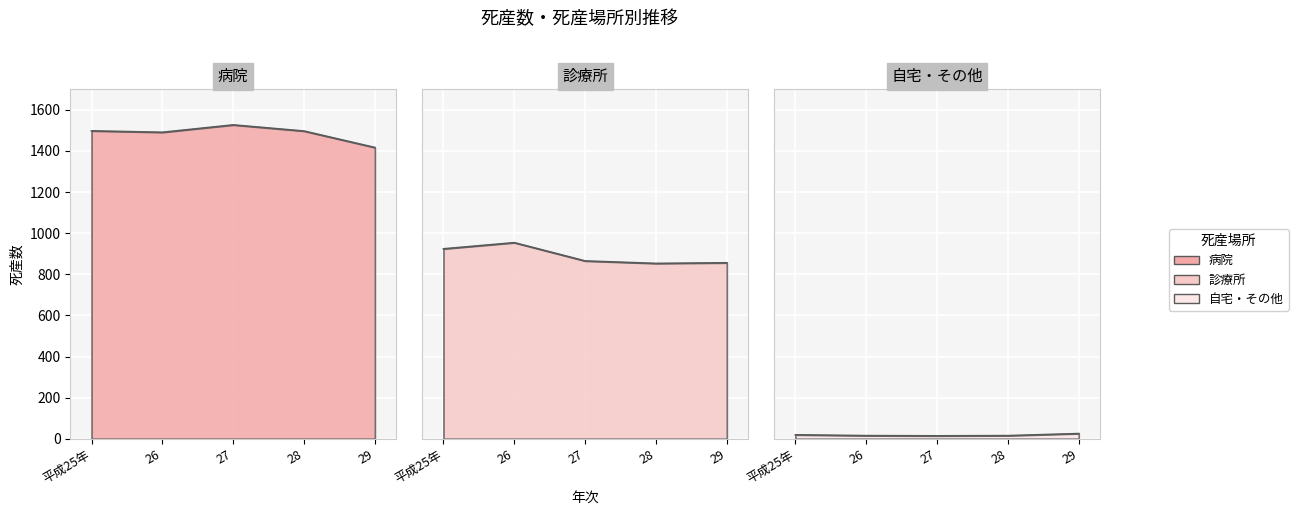

What is the sum of the 診療所 values at 平成25年 and 26?

1878